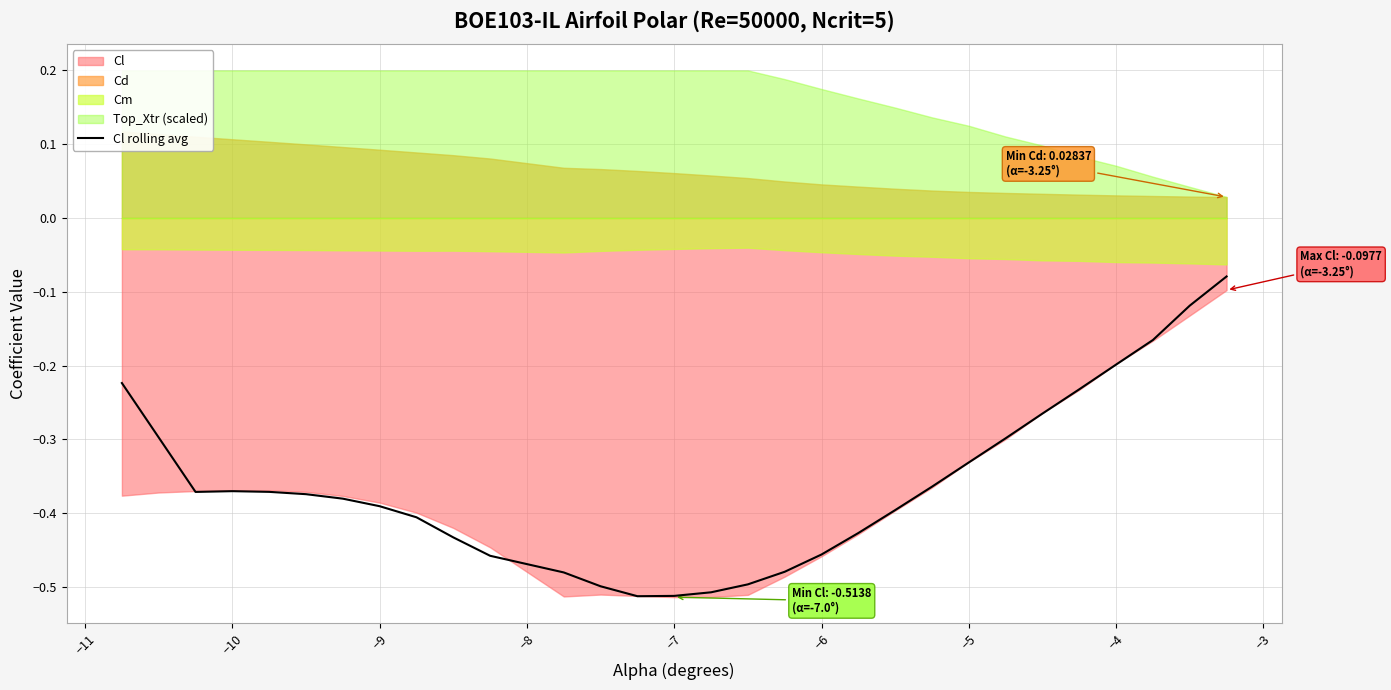

What is the sum of all values?

-10.9